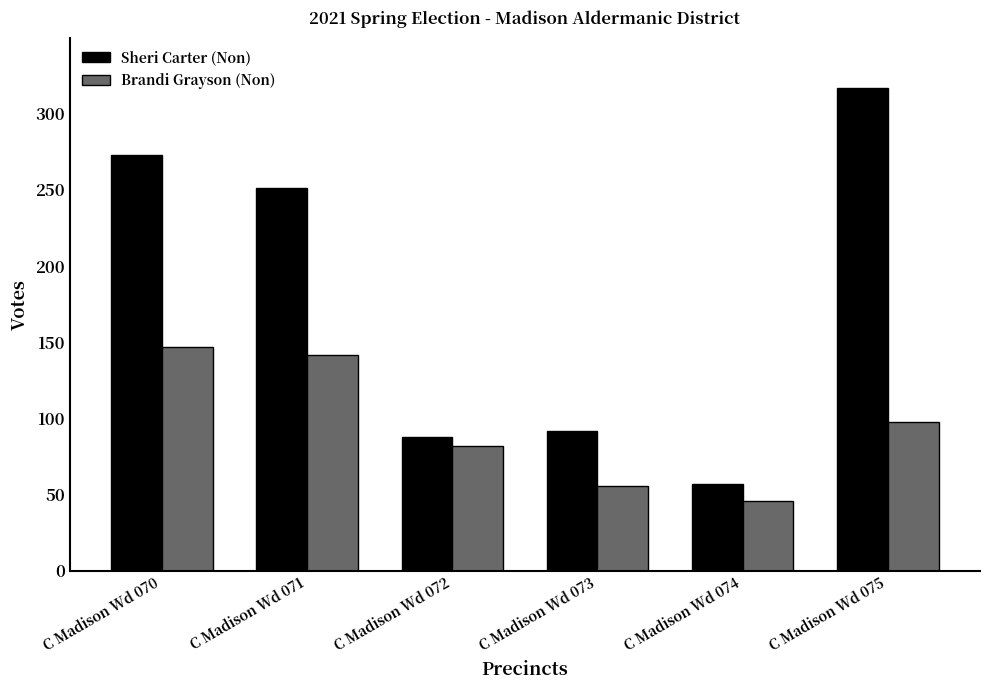

Does the chart contain stacked bars?

No